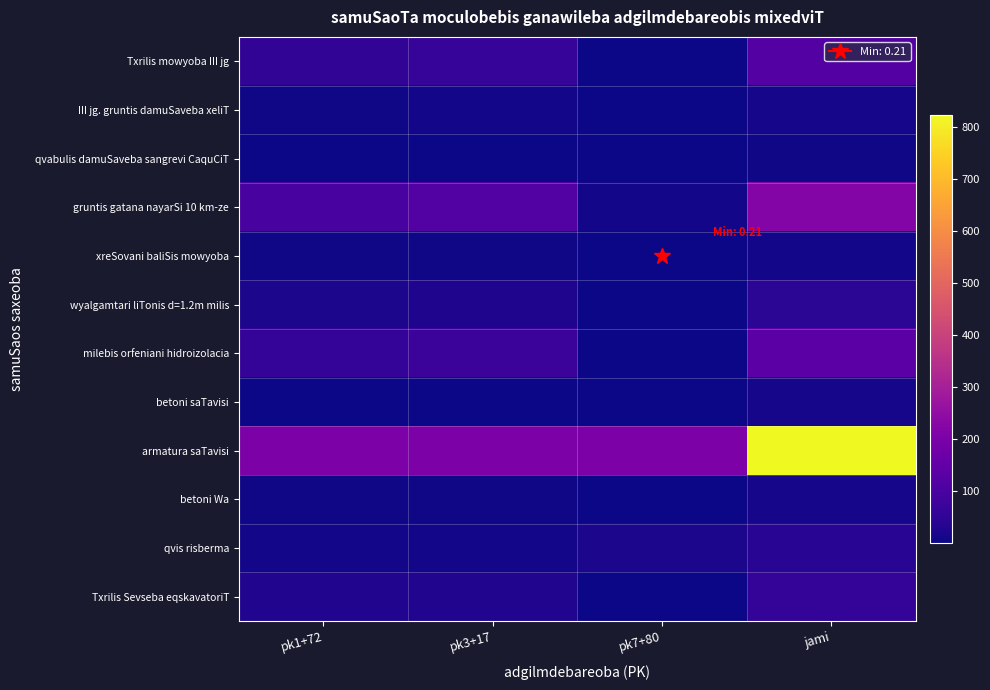

Reading right to left, transcribe all the data shown in this chart.

Txrilis mowyoba III jg: jami=120.5	pk7+80=2.9	pk3+17=64.4	pk1+72=53.2
III jg. gruntis damuSaveba xeliT: jami=13.0	pk7+80=1.0	pk3+17=7.0	pk1+72=5.0
qvabulis damuSaveba sangrevi CaquCiT: jami=3.5	pk7+80=0.5	pk3+17=2.0	pk1+72=1.0
gruntis gatana nayarSi 10 km-ze: jami=219.1	pk7+80=7.0	pk3+17=117.4	pk1+72=94.7
xreSovani baliSis mowyoba: jami=9.0	pk7+80=0.2	pk3+17=4.8	pk1+72=4.0
wyalgamtari liTonis d=1.2m milis: jami=43.0	pk7+80=1.0	pk3+17=23.0	pk1+72=19.0
milebis orfeniani hidroizolacia: jami=135.0	pk7+80=3.1	pk3+17=72.2	pk1+72=59.7
betoni saTavisi: jami=11.6	pk7+80=2.9	pk3+17=2.9	pk1+72=2.9
armatura saTavisi: jami=824.0	pk7+80=206.0	pk3+17=206.0	pk1+72=206.0
betoni Wa: jami=10.2	pk7+80=1.4	pk3+17=4.4	pk1+72=4.4
qvis risberma: jami=39.0	pk7+80=18.0	pk3+17=7.0	pk1+72=7.0
Txrilis Sevseba eqskavatoriT: jami=56.6	pk7+80=1.0	pk3+17=27.6	pk1+72=28.0